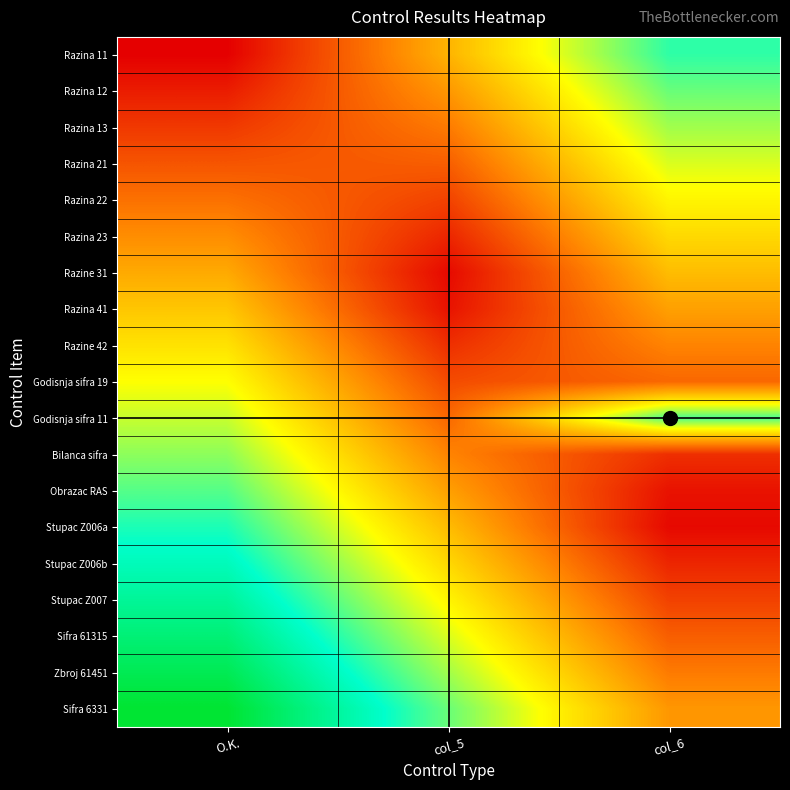

How many distinct data groups are displayed?

19